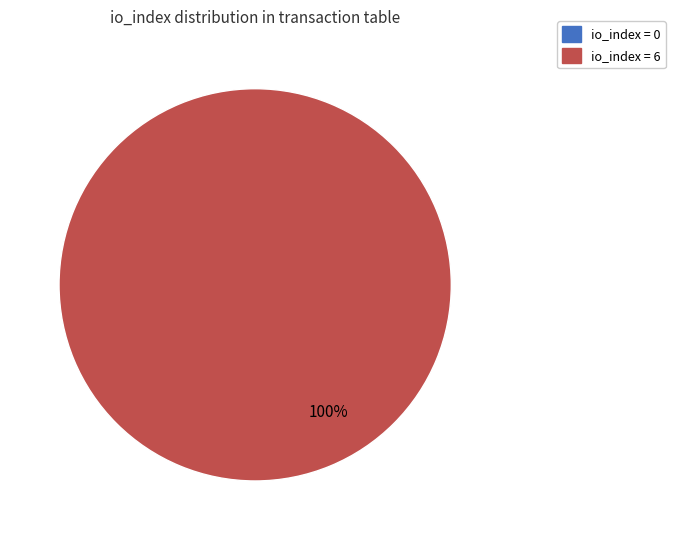

What percentage is the io_index=6 slice, to the nearest percent?

100%